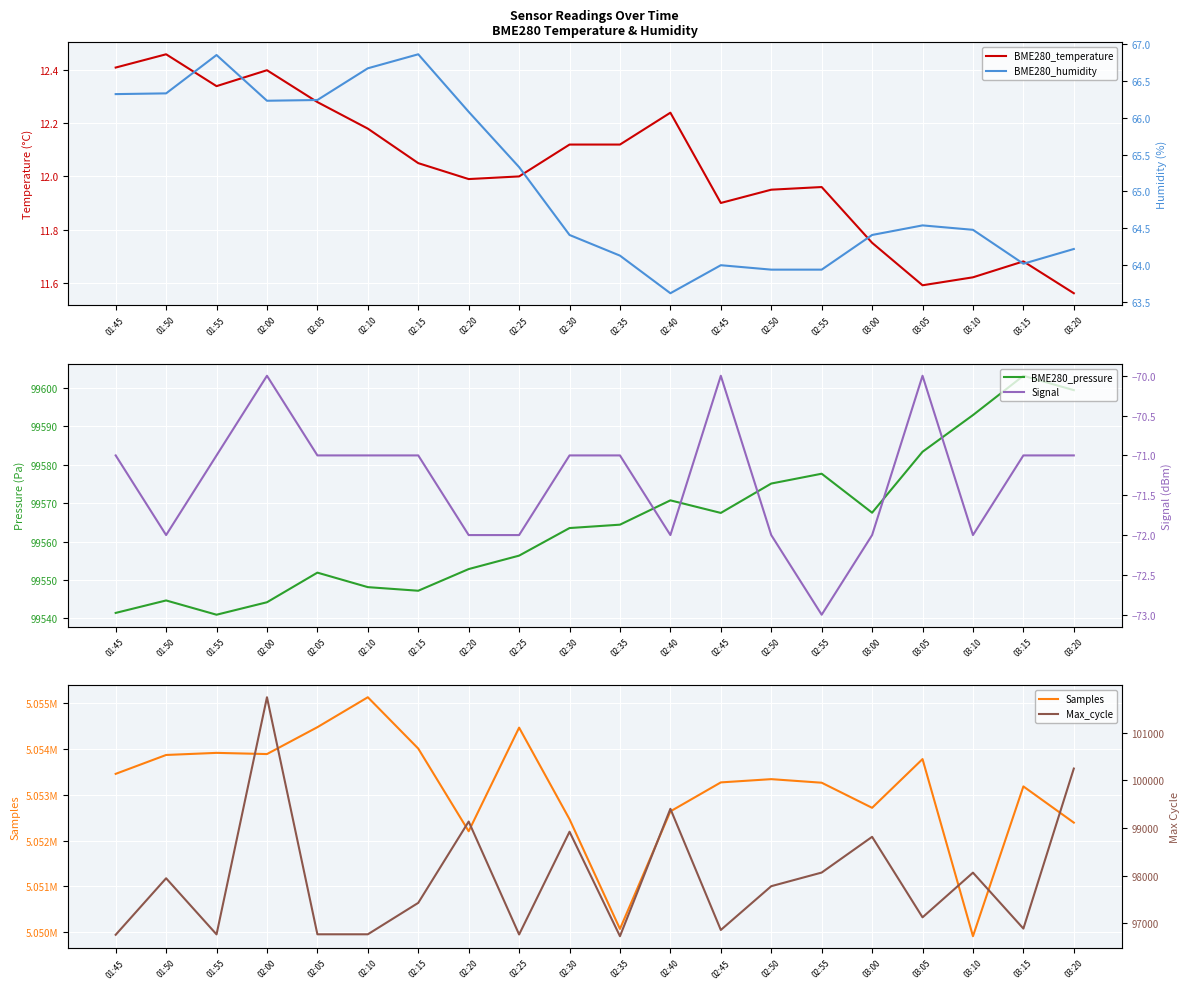

List the series in order of their peak value, highest first.

Samples, Max_cycle, BME280_pressure, BME280_humidity, BME280_temperature, Signal